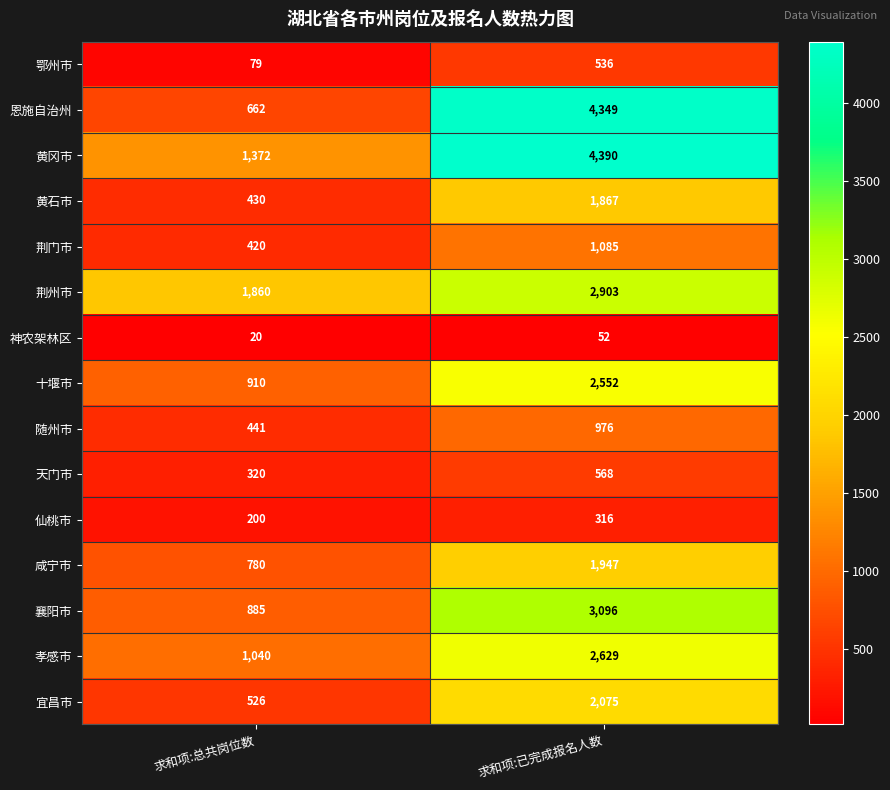

At 求和项:已完成报名人数, list the series in order from smallest to largest.

神农架林区, 仙桃市, 鄂州市, 天门市, 随州市, 荆门市, 黄石市, 咸宁市, 宜昌市, 十堰市, 孝感市, 荆州市, 襄阳市, 恩施自治州, 黄冈市